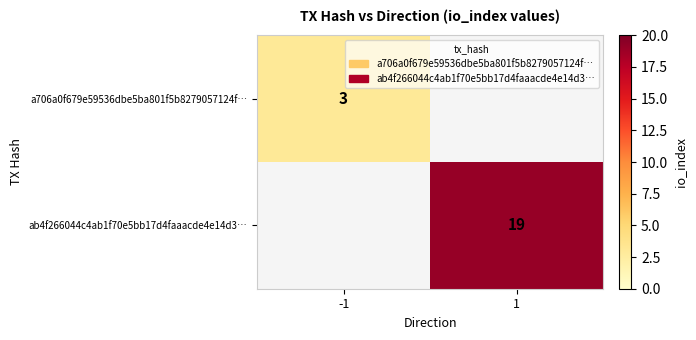

True or false: ab4f266044c4ab1f70e5bb17d4faaacde4e14d3… has a value of 19 at 1.

True